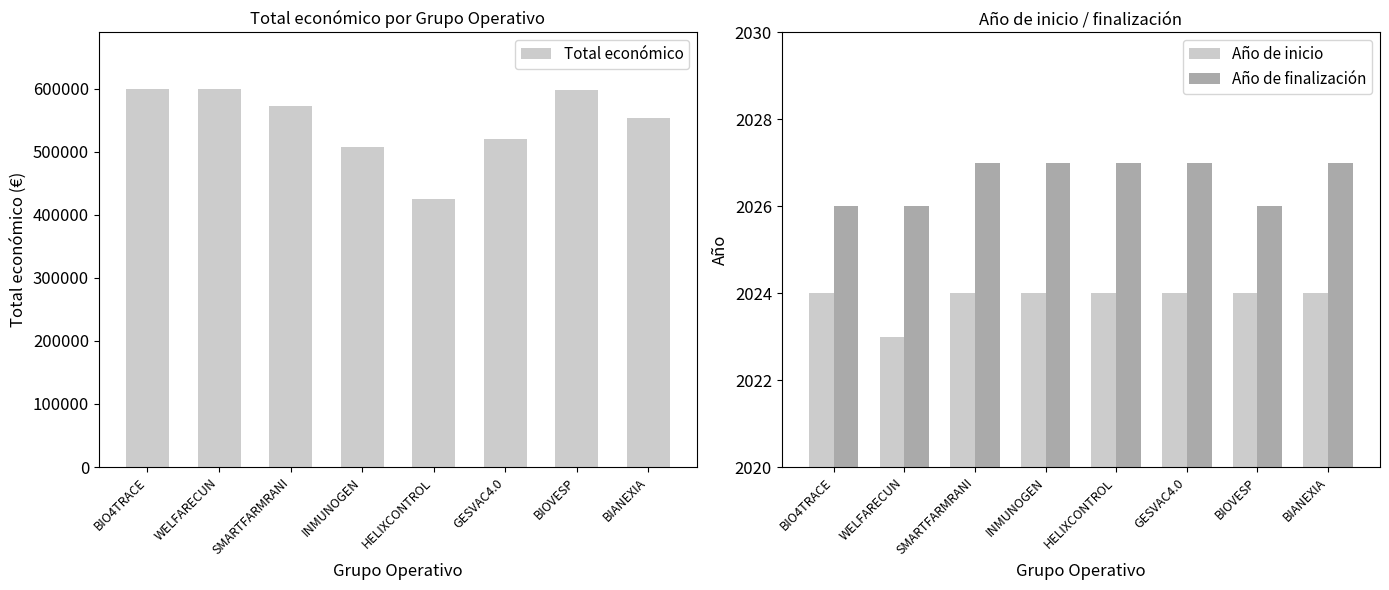

Reading left to right, list all the values displayed in this chart.

Total económico: 599262	598909	571965	506703	424720	520062	598139	553196
Año de inicio: 2024	2023	2024	2024	2024	2024	2024	2024
Año de finalización: 2026	2026	2027	2027	2027	2027	2026	2027